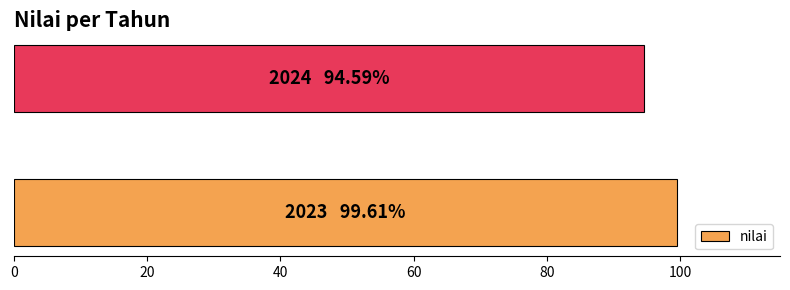

How many values exceed 99?

1